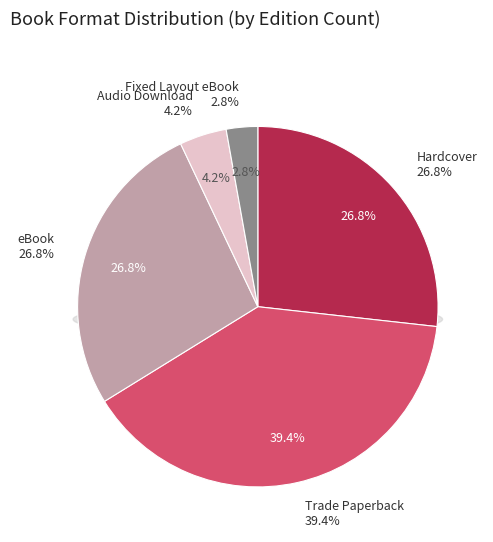

To the nearest percent, what portion does Audio Download represent?

4%